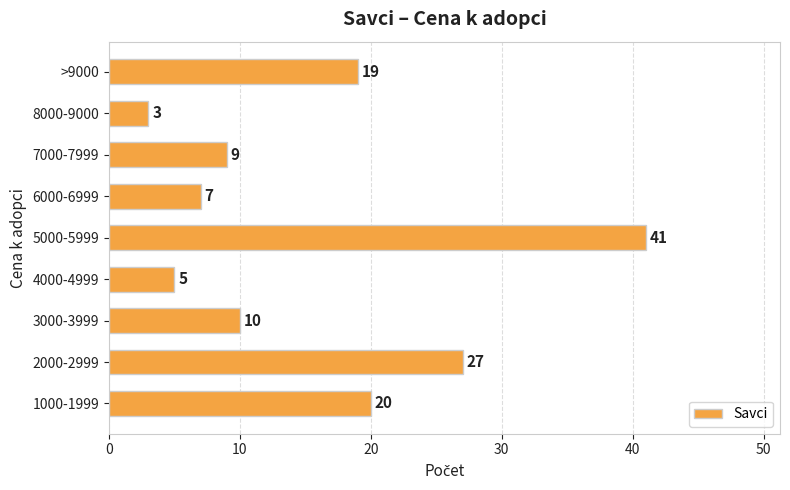

What is the average value?

16